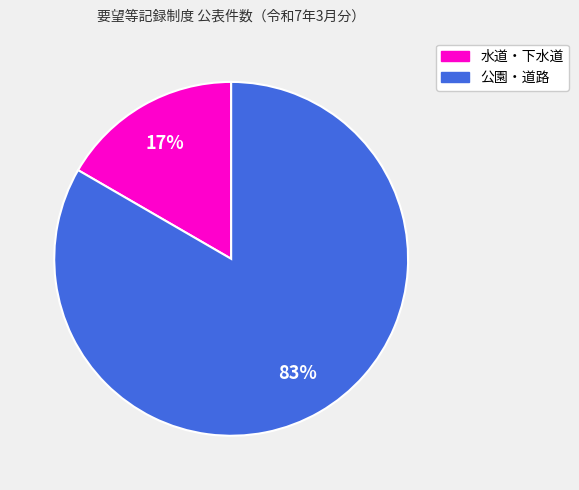

What percentage is the 公園・道路 slice, to the nearest percent?

83%